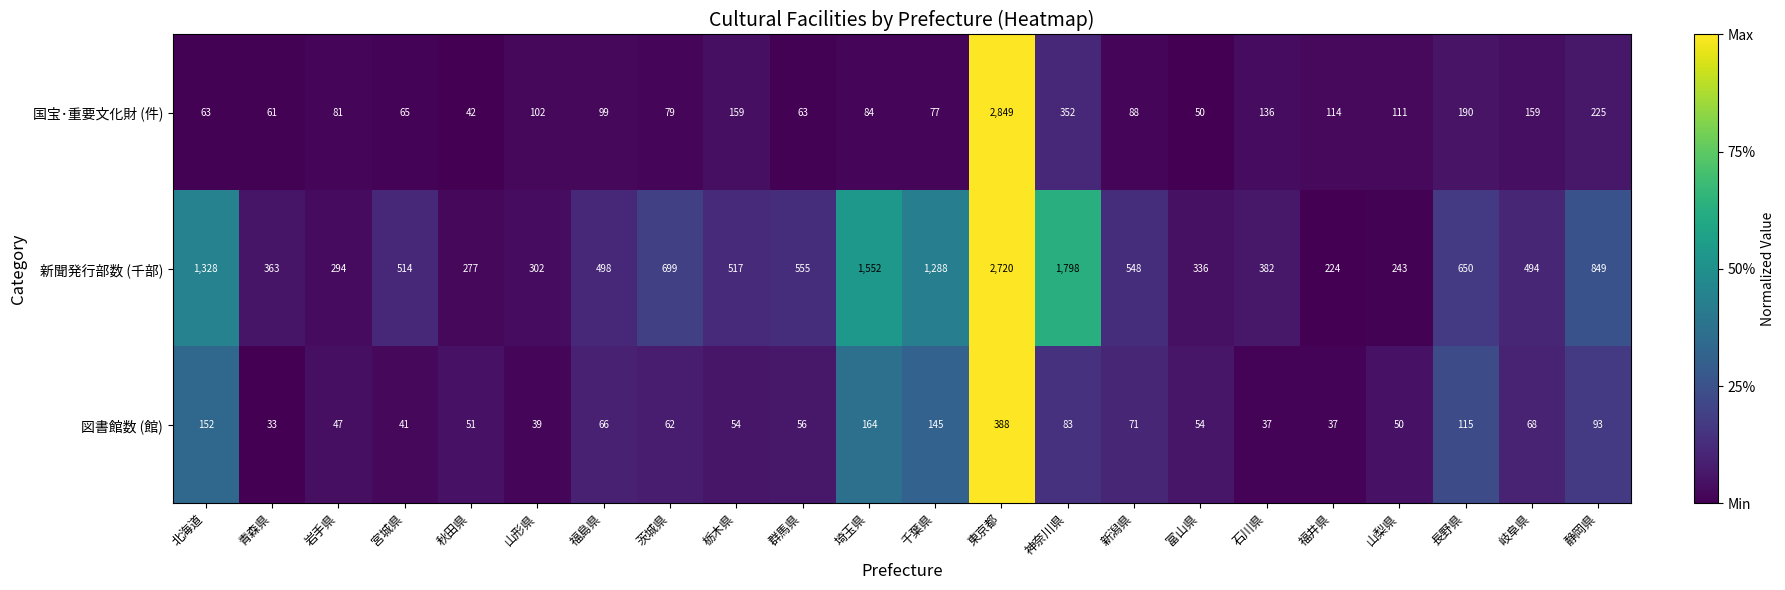

Which series has the largest range (max minus min)?

国宝･重要文化財 (件)